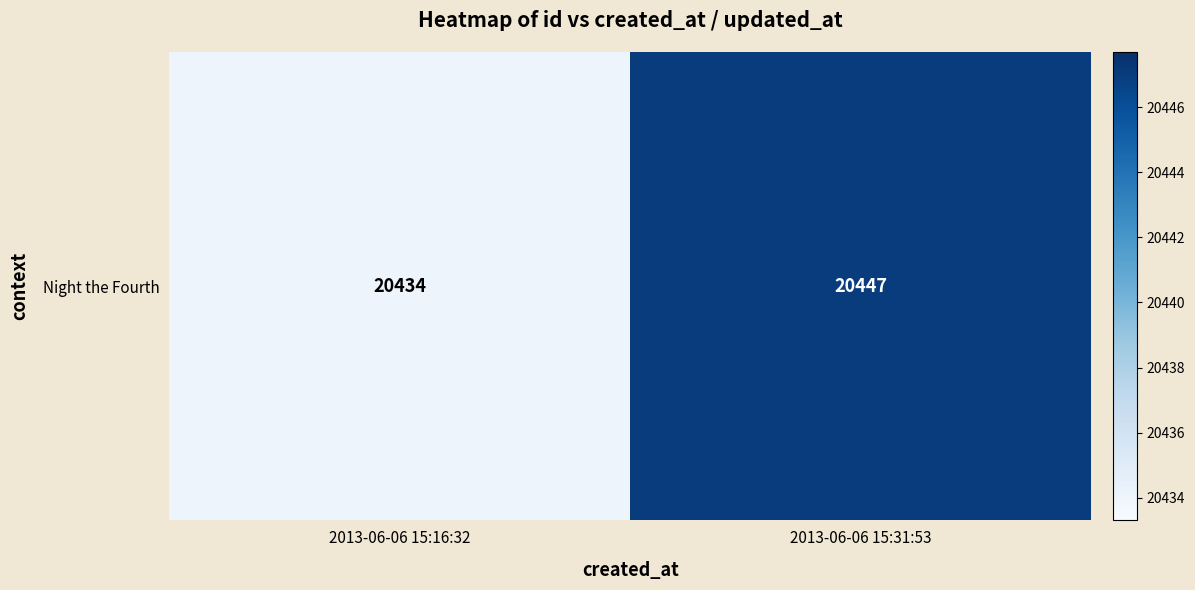

Reading right to left, what are all the values shown in this chart?

20447	20434